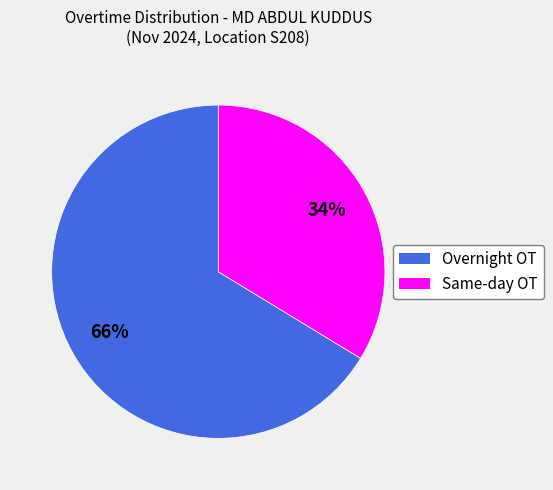

What is the ratio of the value at Same-day OT to the value at Overnight OT?

0.5